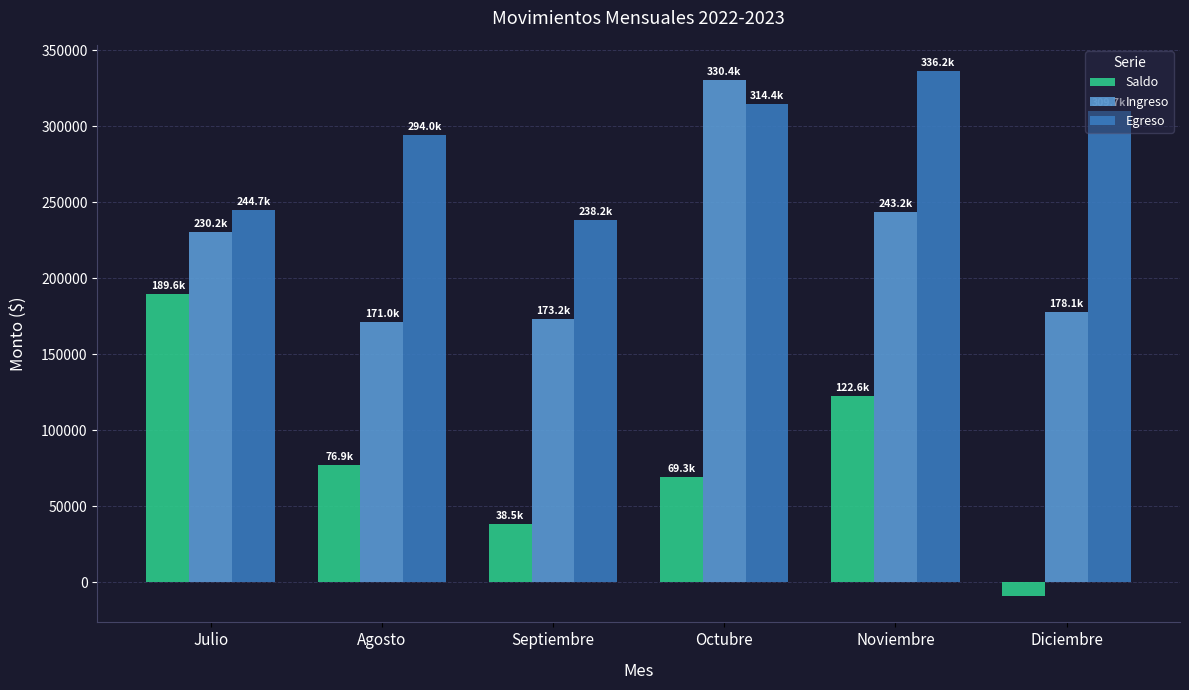

What is the label of the 2nd bar from the right?

Noviembre